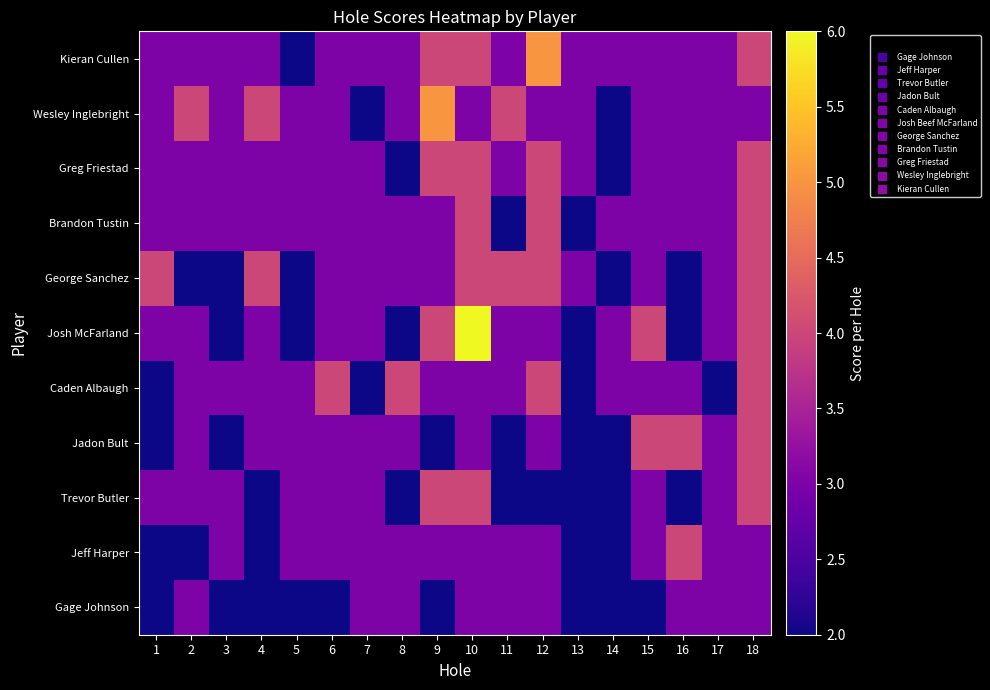

Which series has the largest range (max minus min)?

Josh McFarland